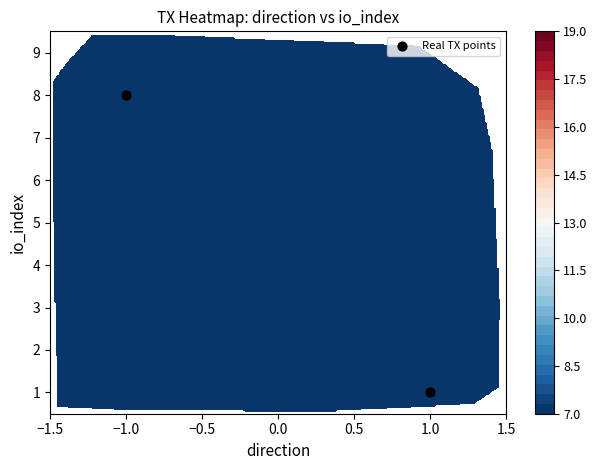

Count the values in the range 1 to 8.

2